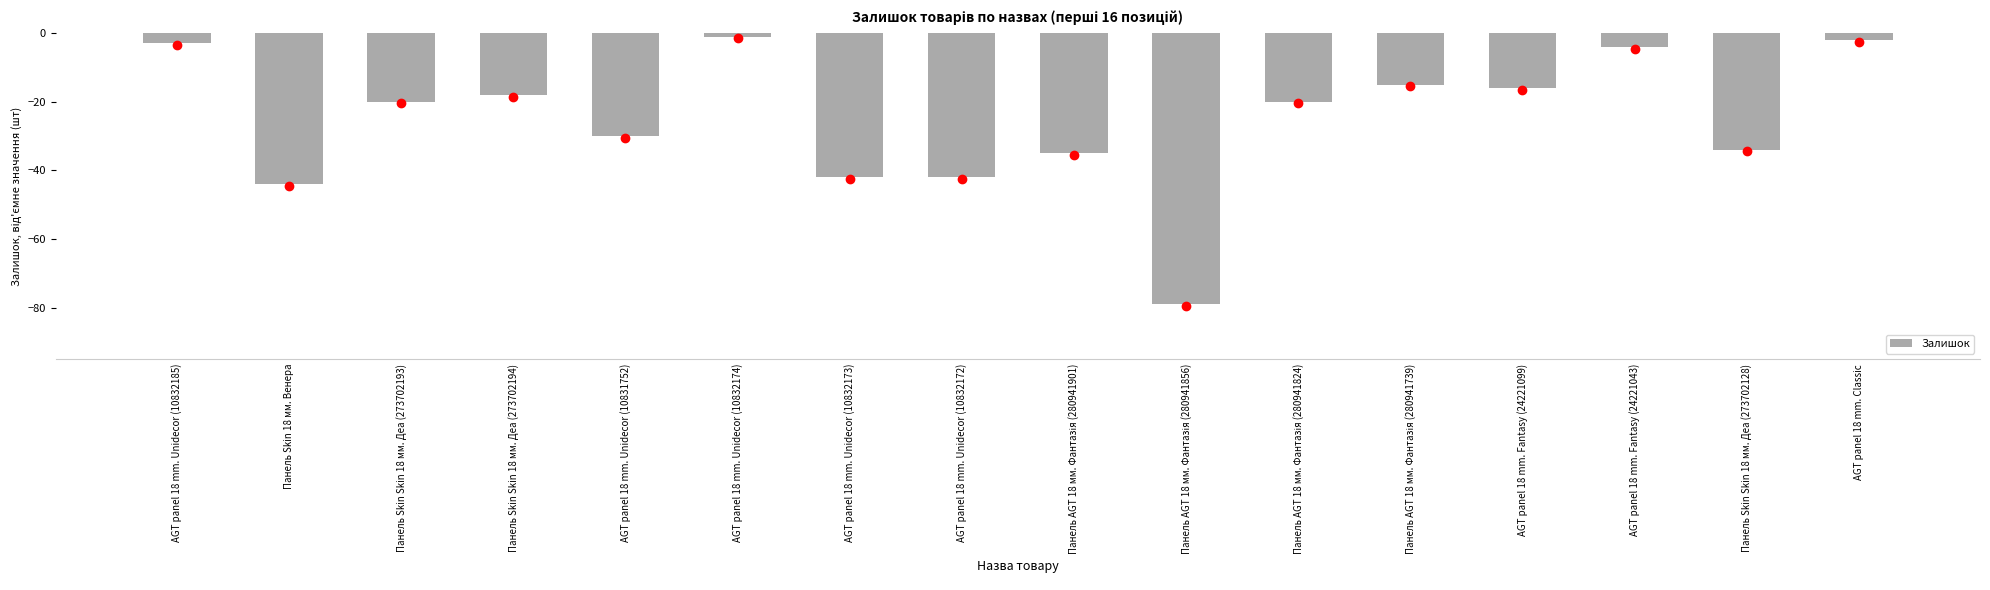

Reading left to right, transcribe all the data shown in this chart.

-3	-44	-20	-18	-30	-1	-42	-42	-35	-79	-20	-15	-16	-4	-34	-2